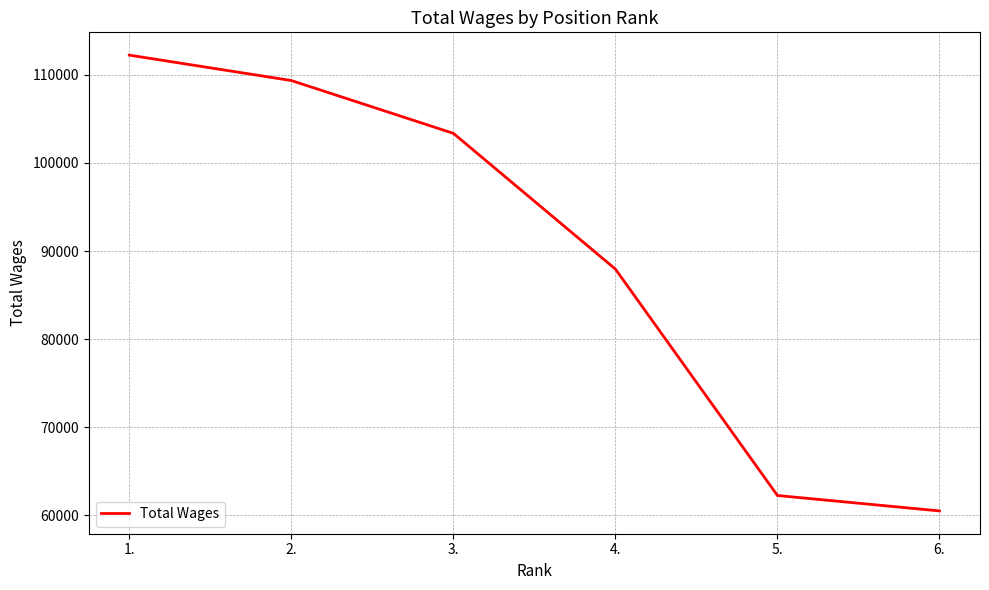

The value at 1. is 112252. True or false?

True